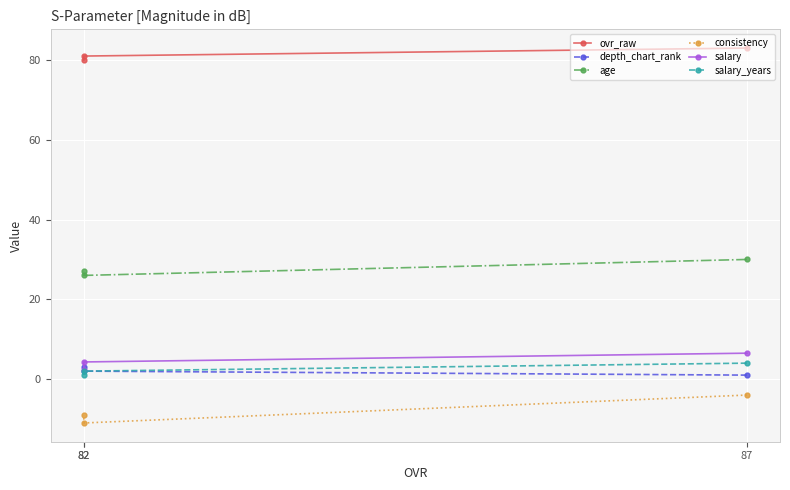

What is the minimum value for age?

26.0